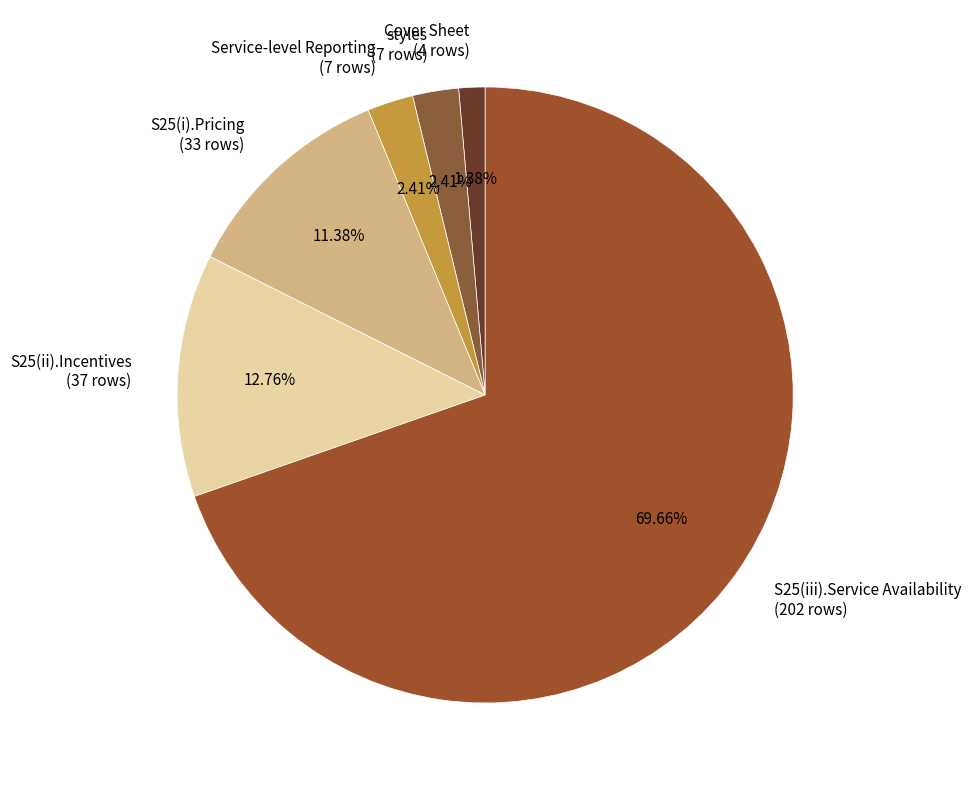

Do S25(ii).Incentives and S25(i).Pricing together represent more than half of the pie?

No